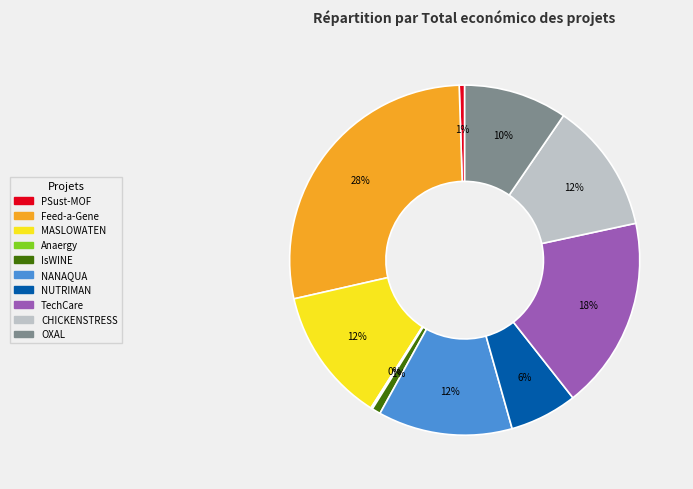

To the nearest percent, what is the difference between the largest and smallest slice percentages?

28%